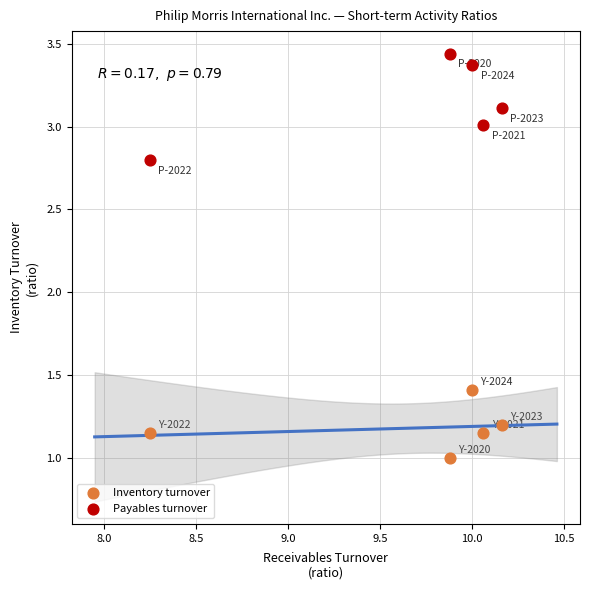

What are all the series names shown in the legend?

Inventory turnover, Payables turnover